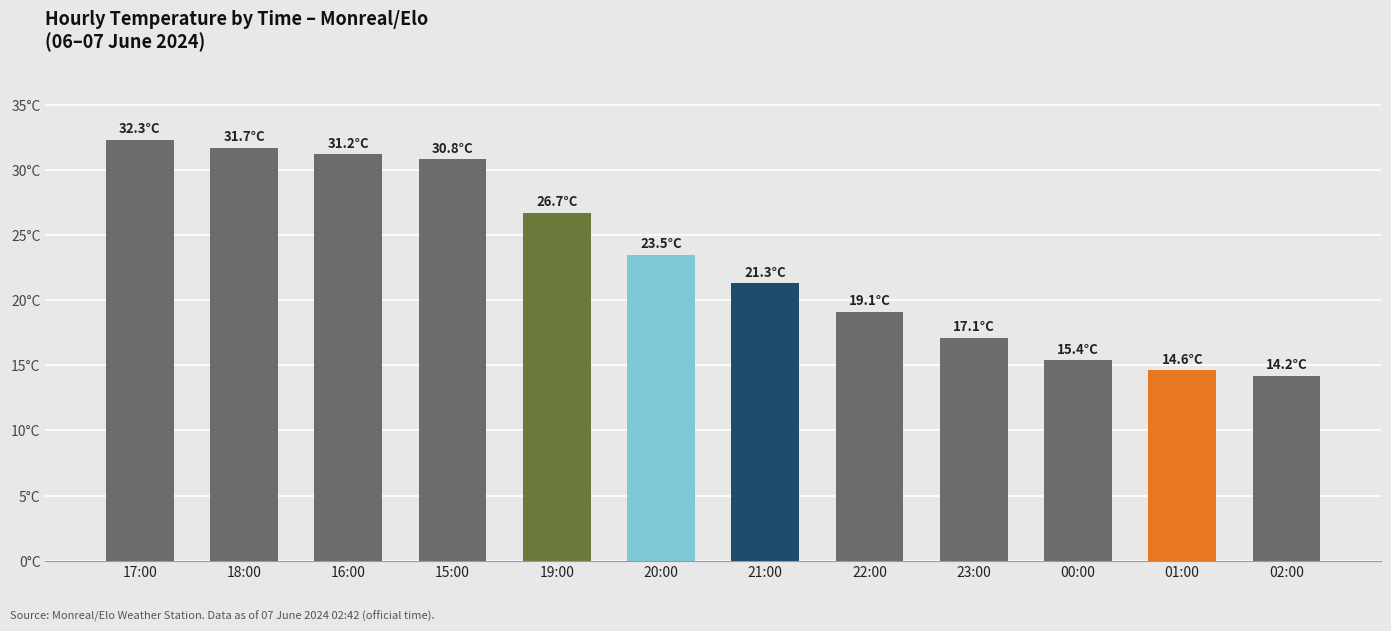

Does the chart contain any negative values?

No